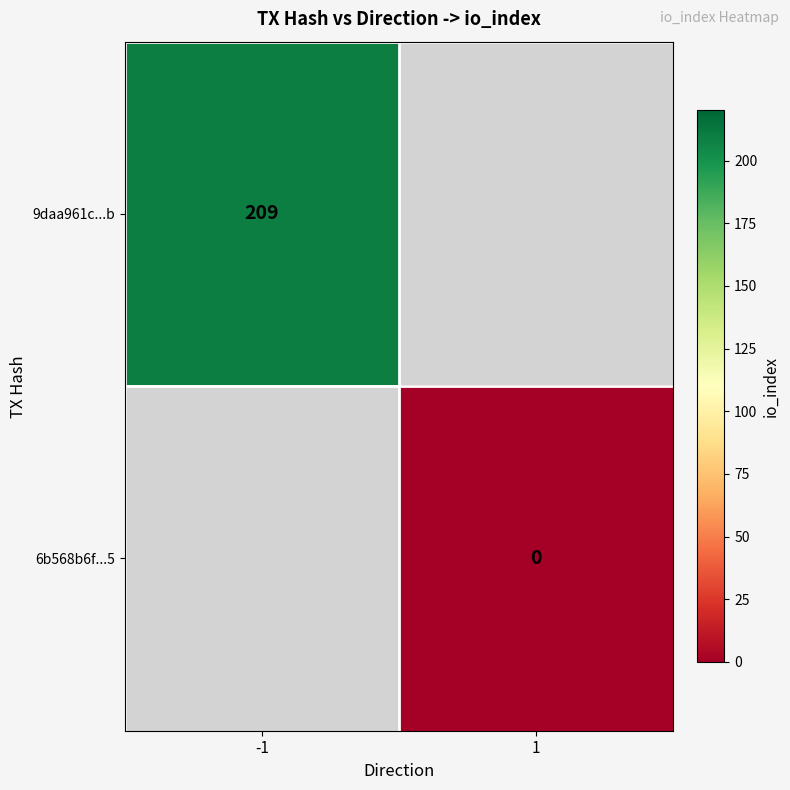

How many data points does each series have?

2